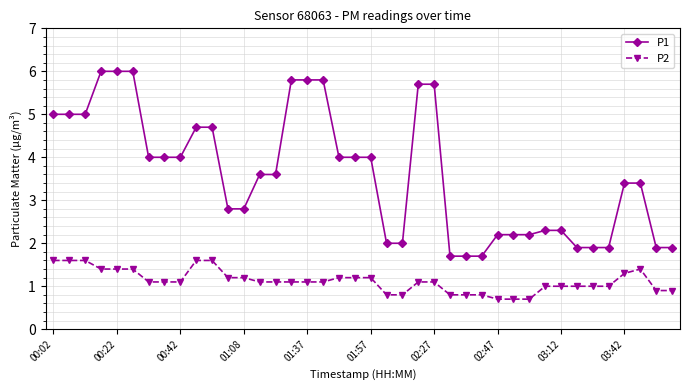

Which series has the widest spread of values?

P1